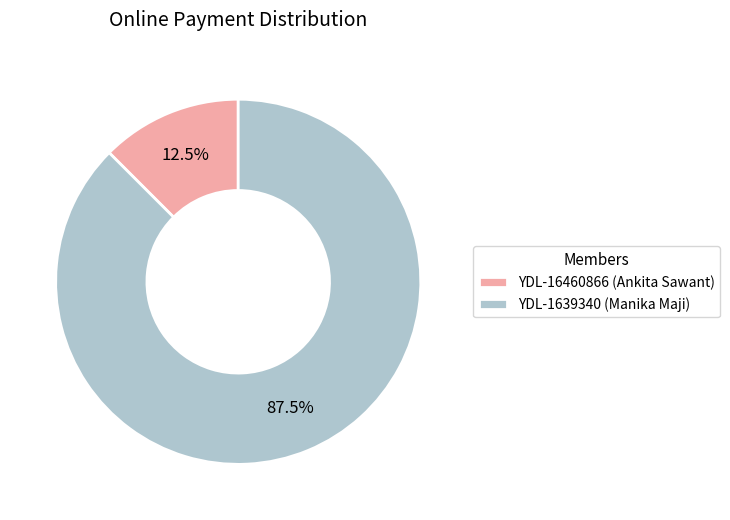

Which has a higher value, YDL-1639340 (Manika Maji) or YDL-16460866 (Ankita Sawant)?

YDL-1639340 (Manika Maji)